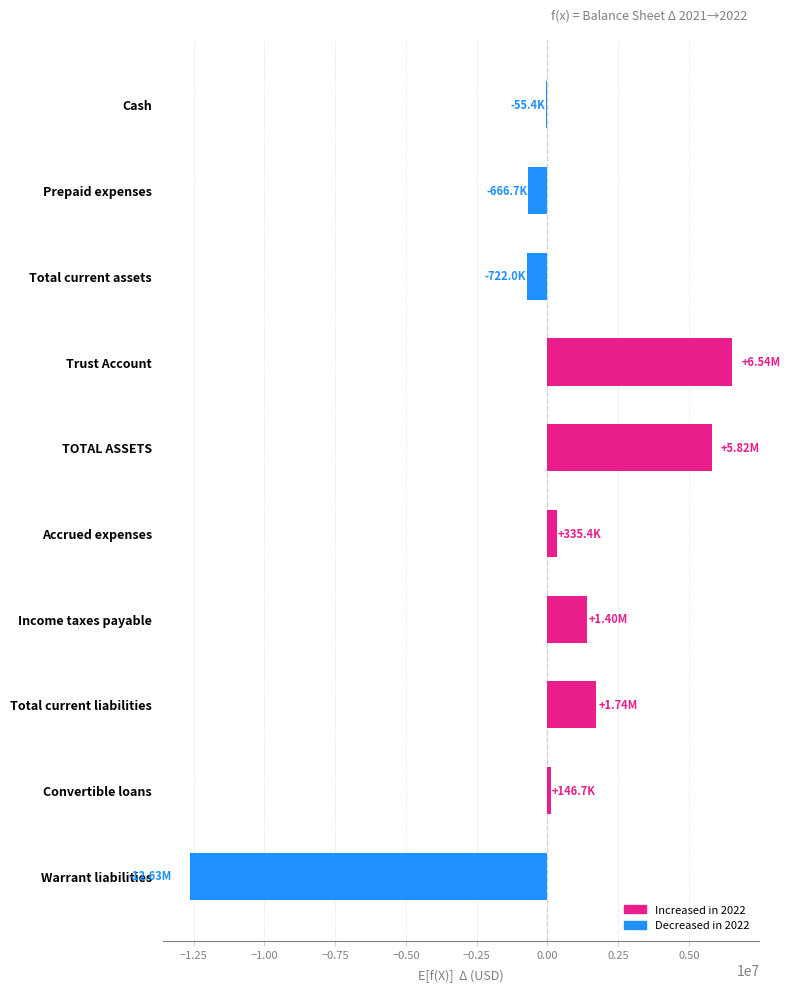

What is the change in value from Income taxes payable to Total current assets?

-2124104